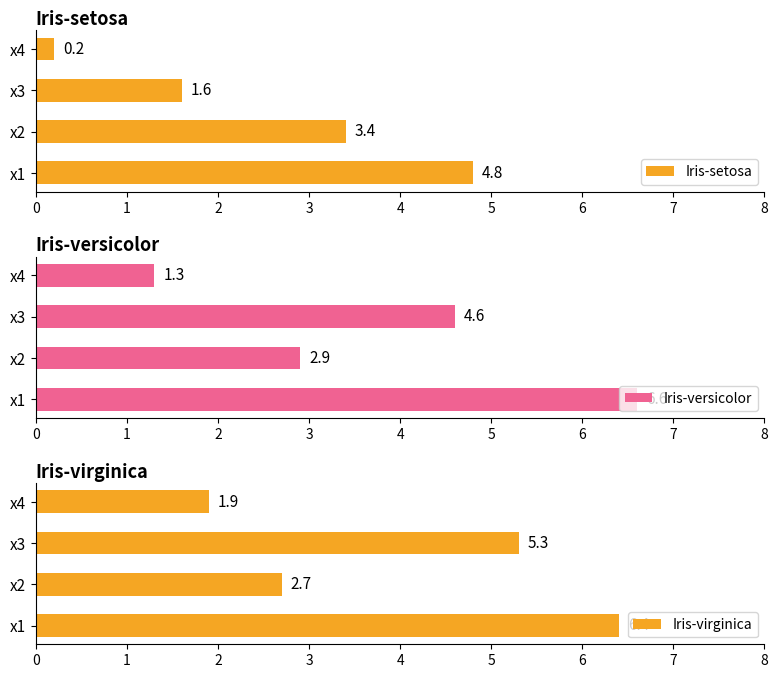

At how many categories does at least one series exceed 6?

1